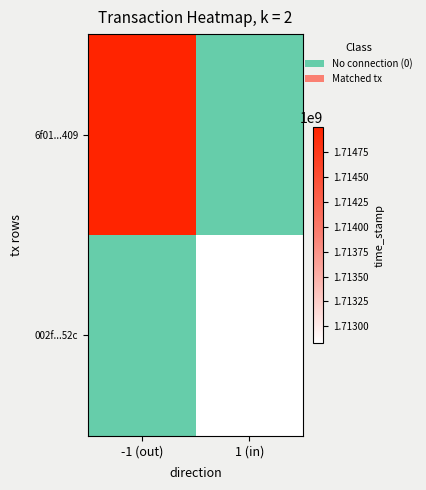

Rank the series at -1 (out) from highest to lowest value.

6f01...409, 002f...52c